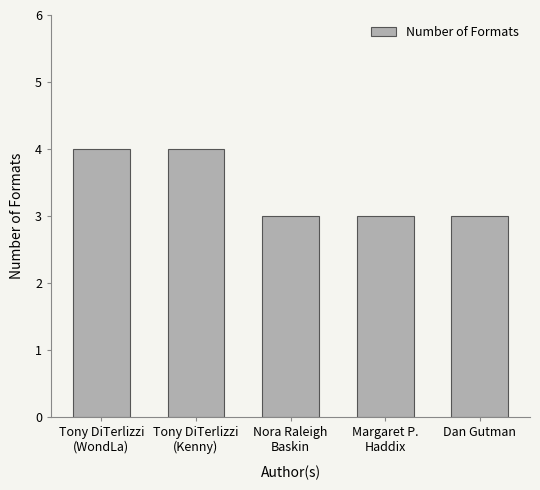

What is the label of the 3rd bar from the left?

Nora Raleigh
Baskin